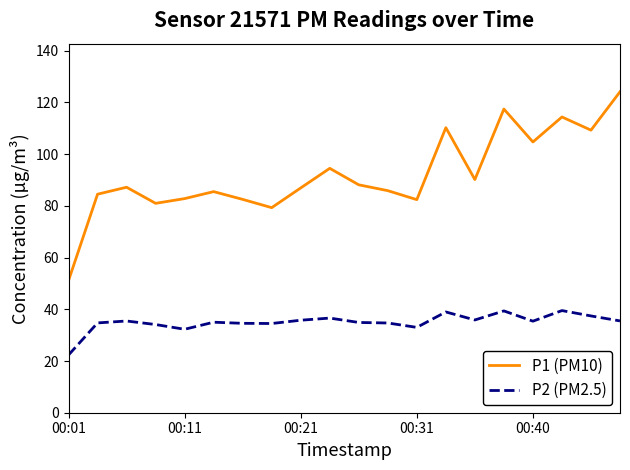

Which series has the largest total across all categories?

P1 (PM10)